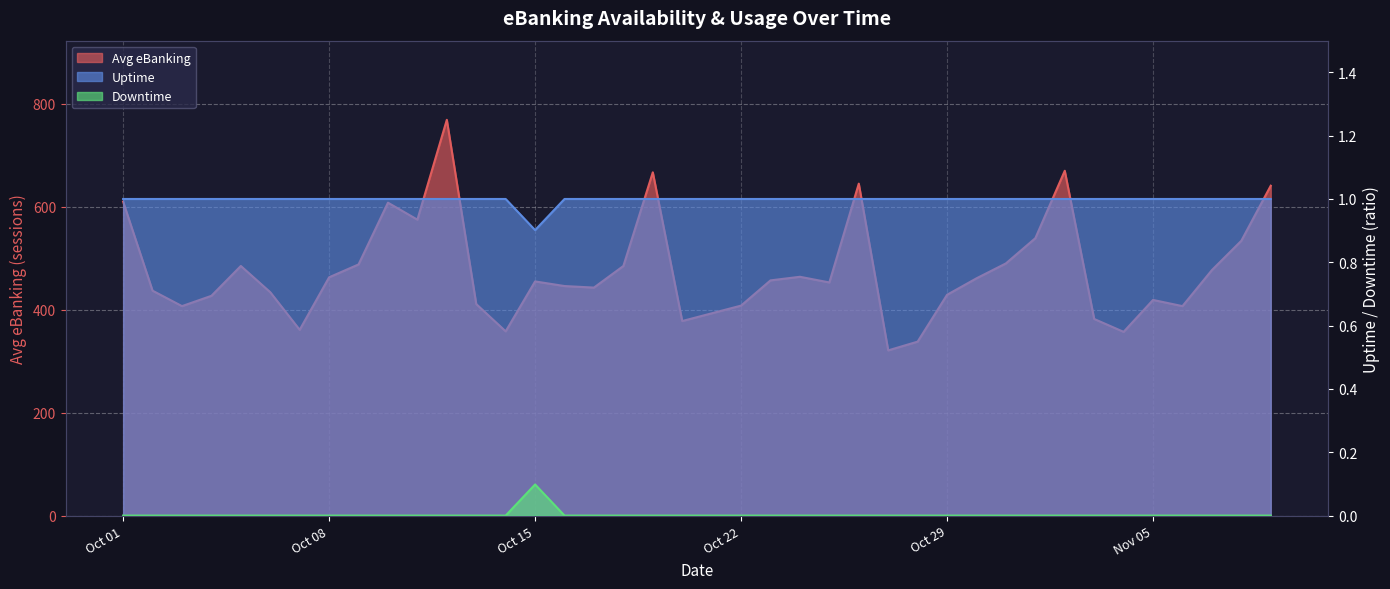

At how many categories does at least one series exceed 80?

40